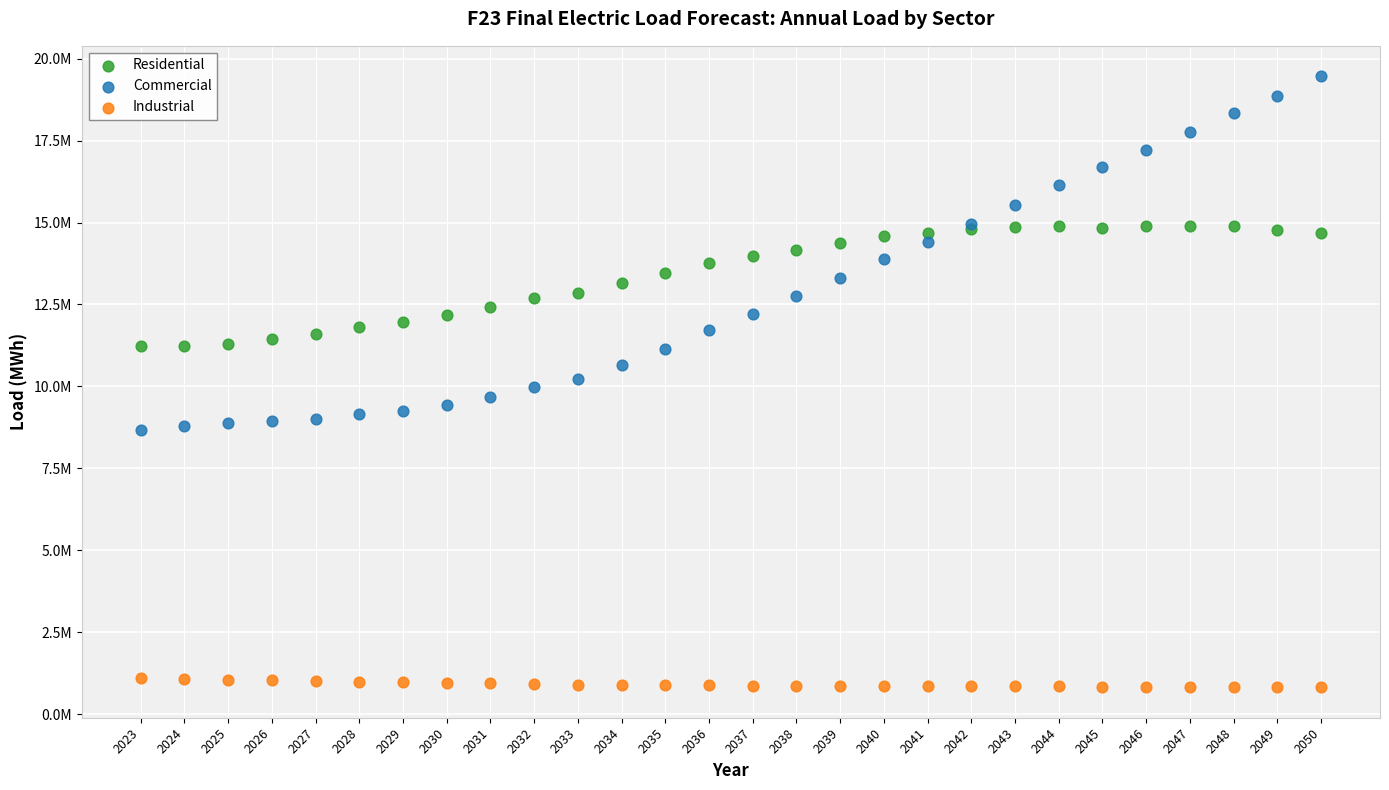

Which series reaches the minimum Y coordinate?

Industrial